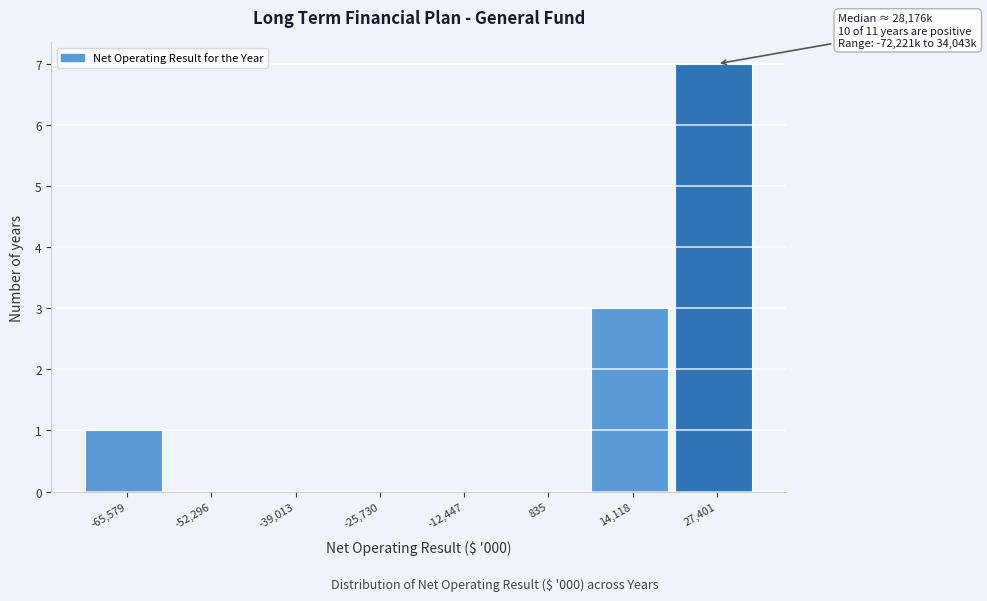

Which range on the x-axis has the tallest bar?

20000 to 34000